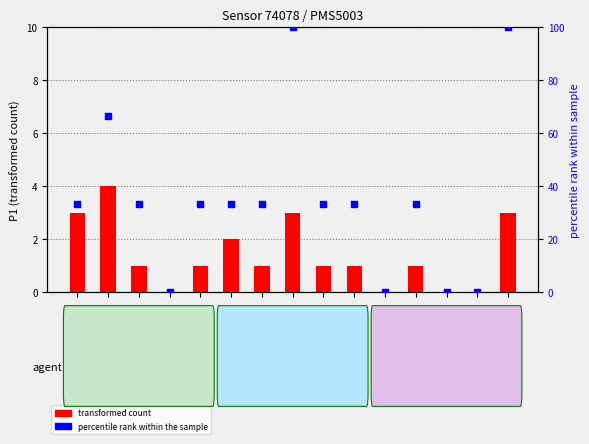

Which series has the largest Y range (max minus min)?

percentile rank within the sample